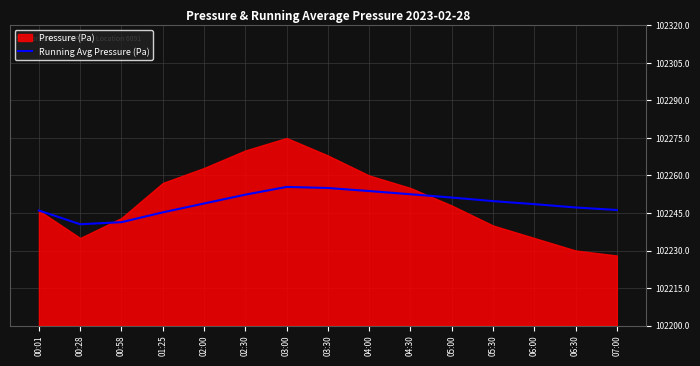

True or false: the data shows 102240.5 at 00:28.

True